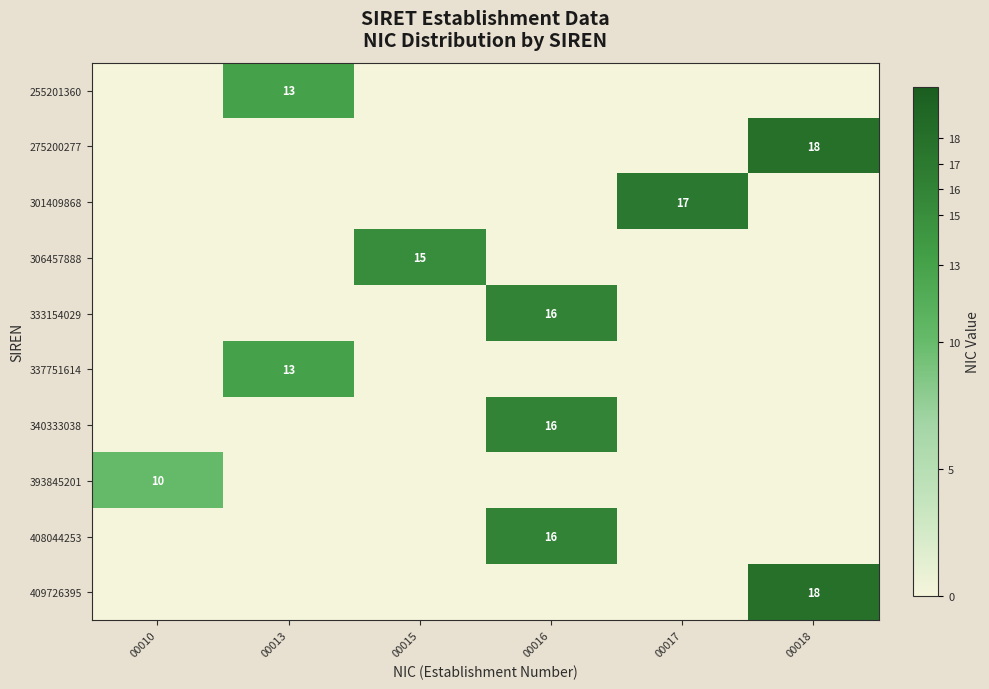

The value of 306457888 at 00015 is 5. True or false?

False